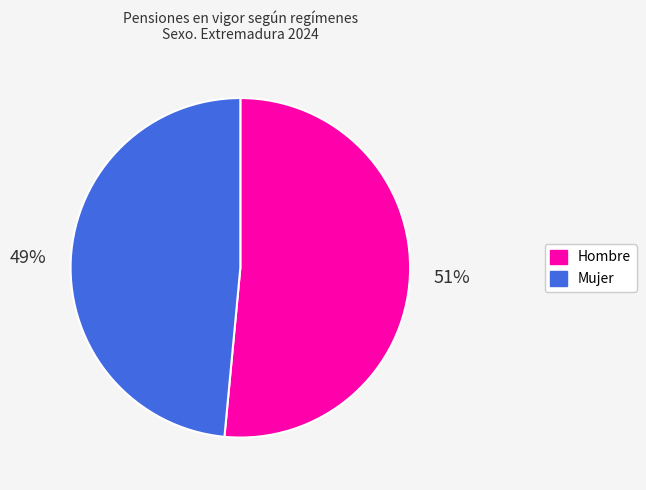

Is the sum of Hombre and Mujer greater than half?

Yes